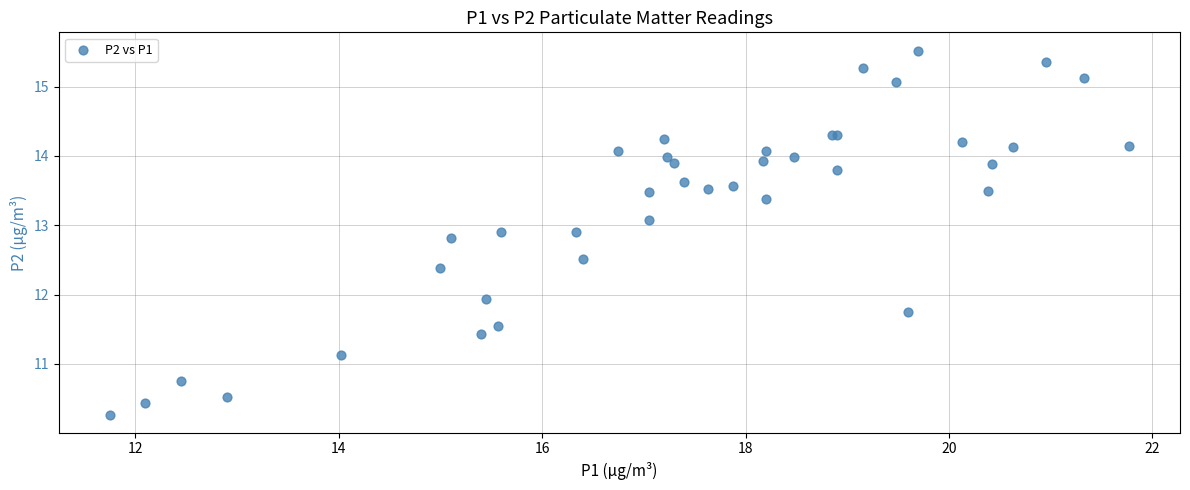

What Y value in the scatter plot is closest to 12?

11.9